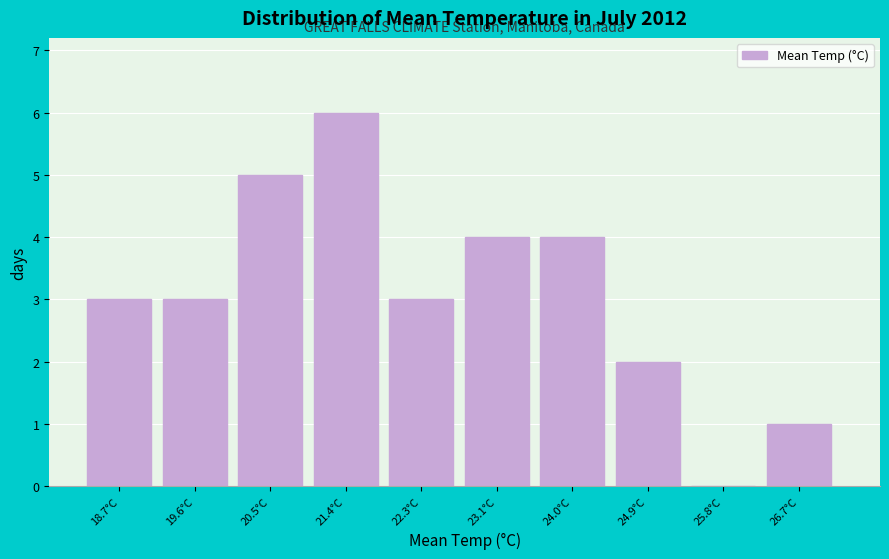

At which category does the chart reach its peak across all series?

21.4°C